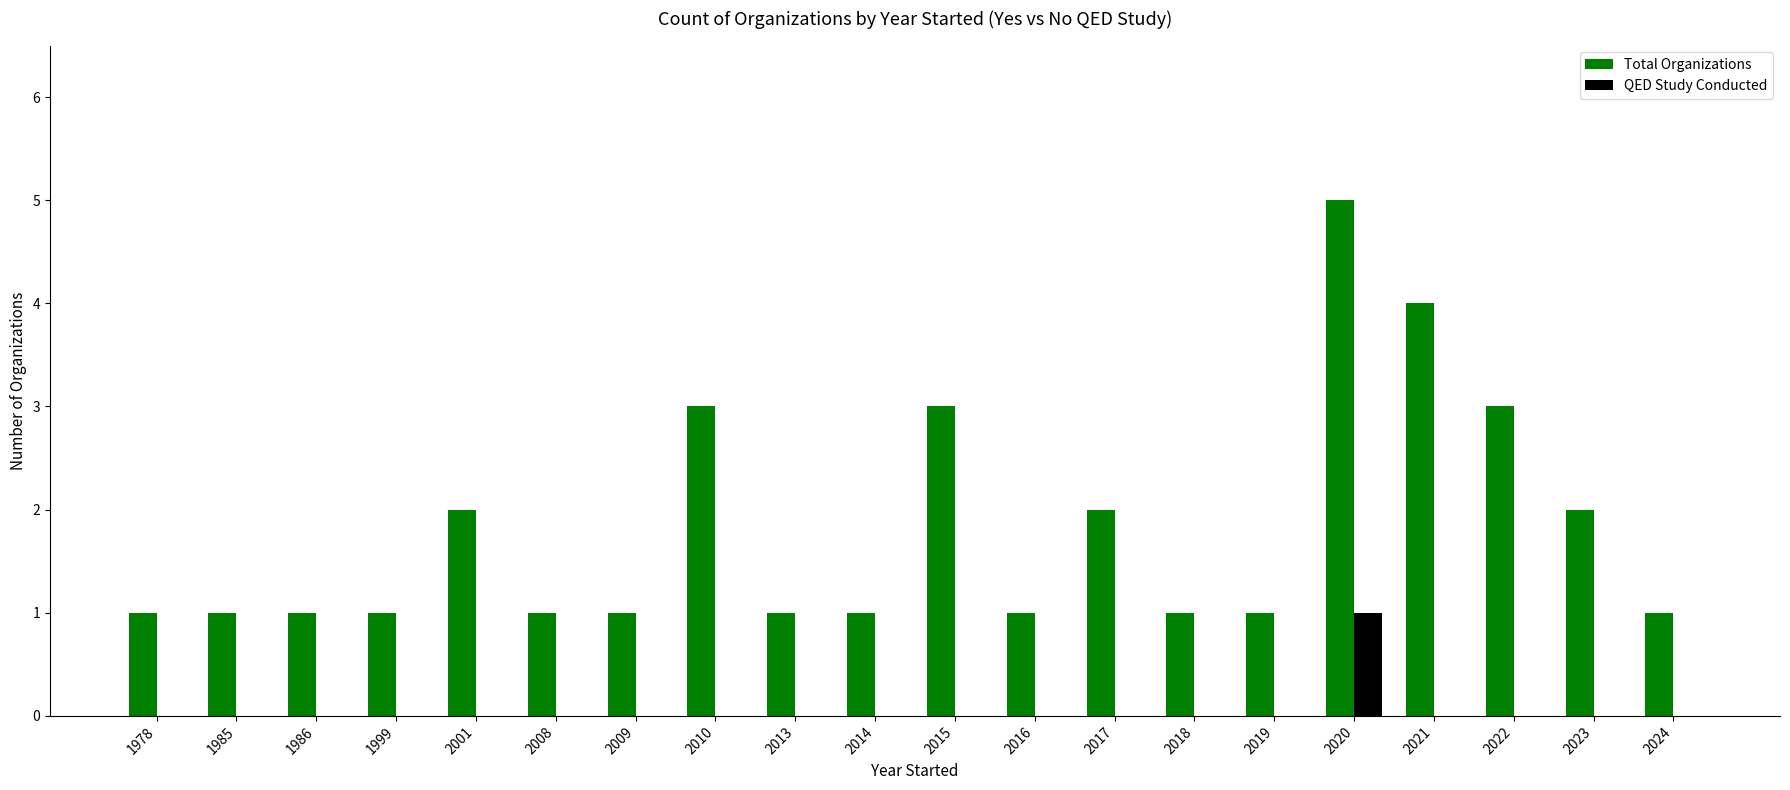

How many series are shown in this chart?

2